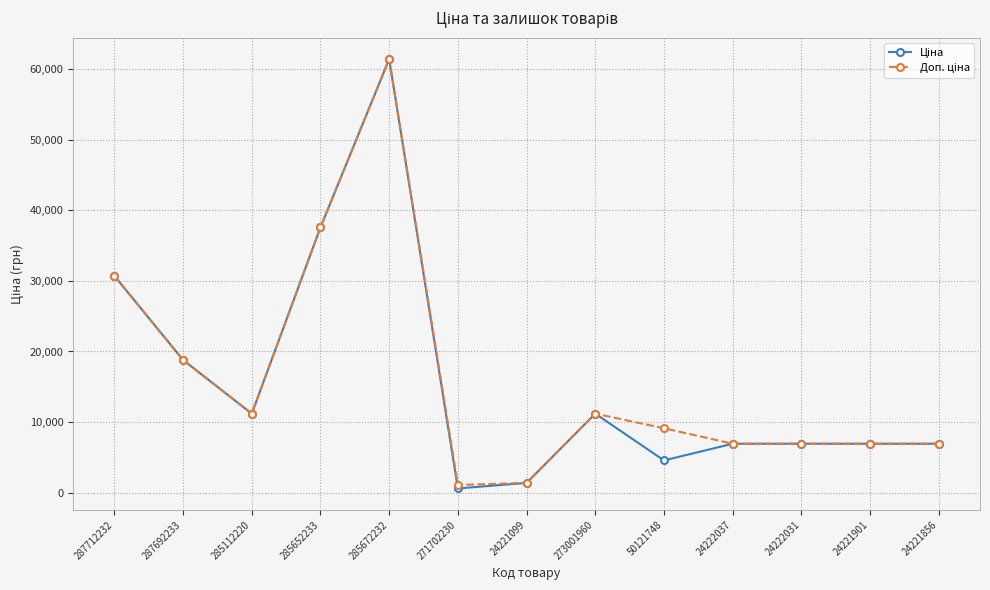

What is the total value across all series at 287712232?

61434.3